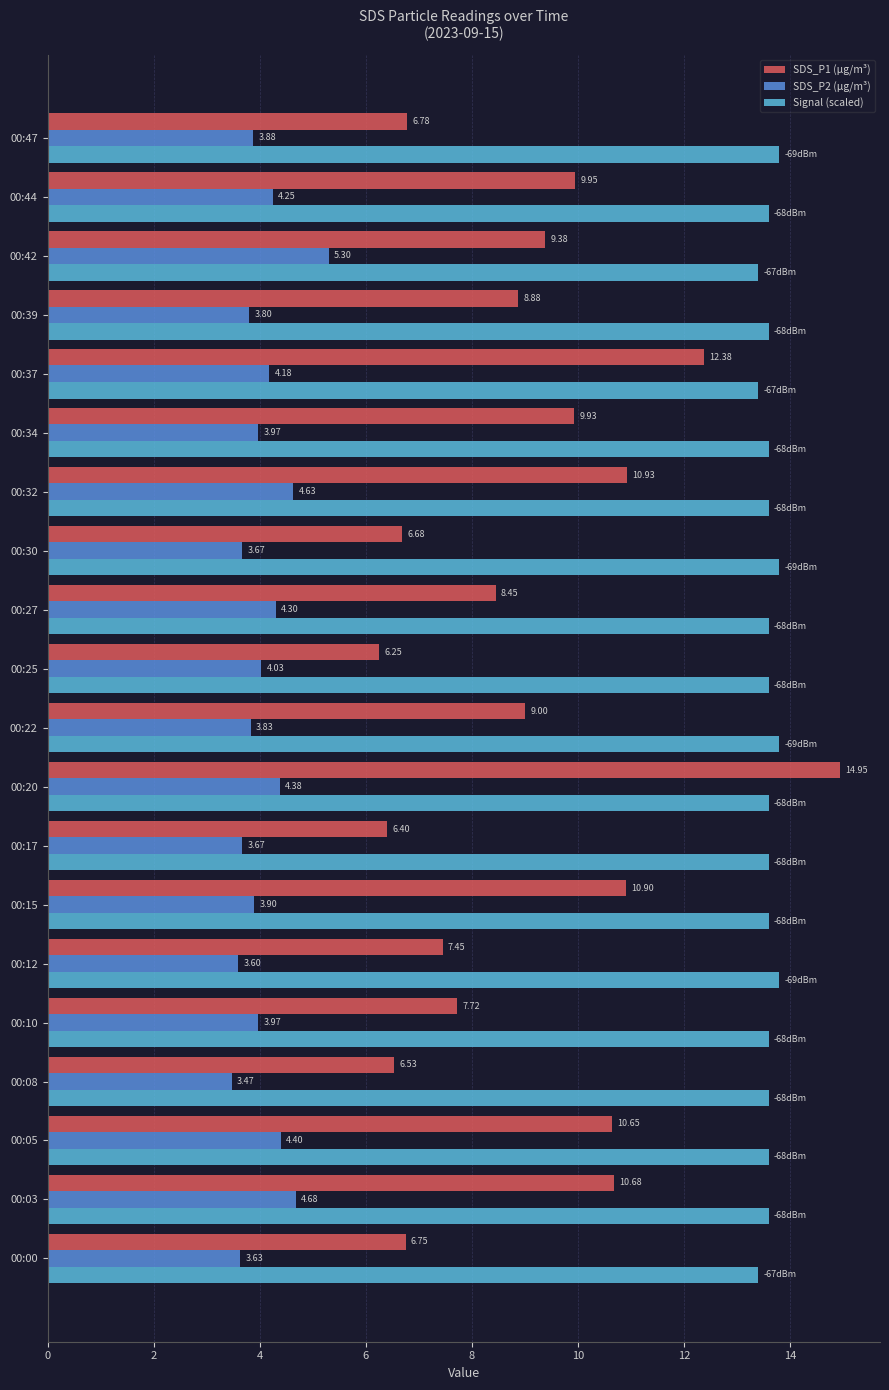

Rank the series by their average value, from highest to lowest.

Signal (scaled), SDS_P1 (µg/m³), SDS_P2 (µg/m³)